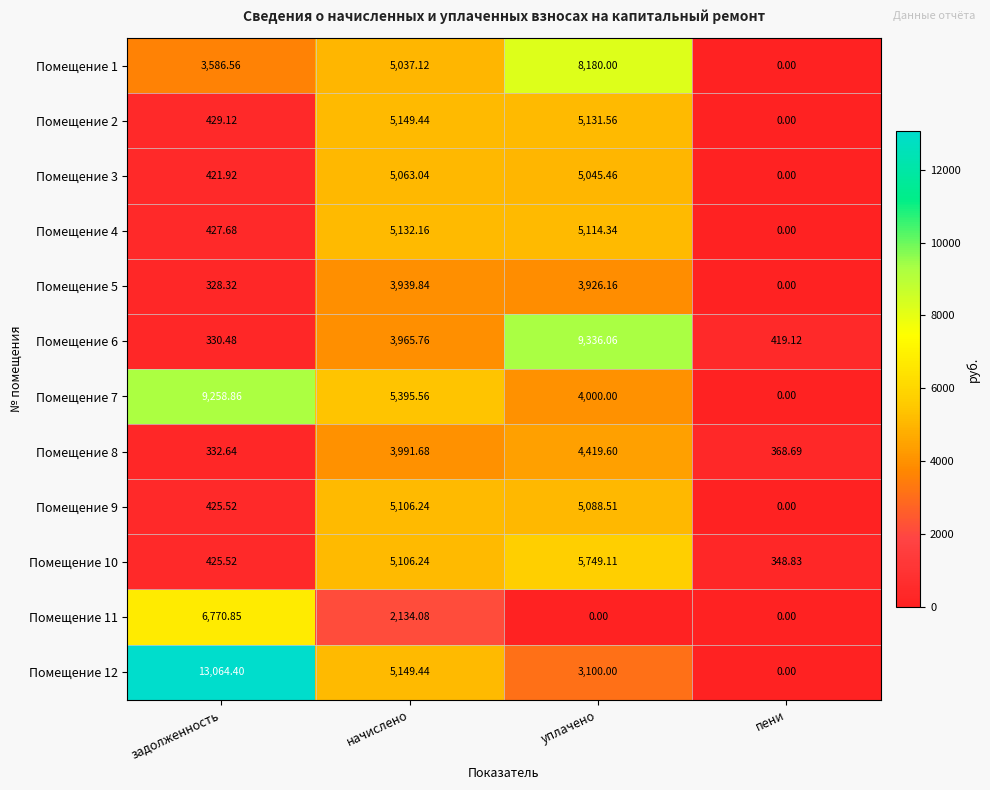

Which category has the highest value in the Помещение 1 series?

уплачено